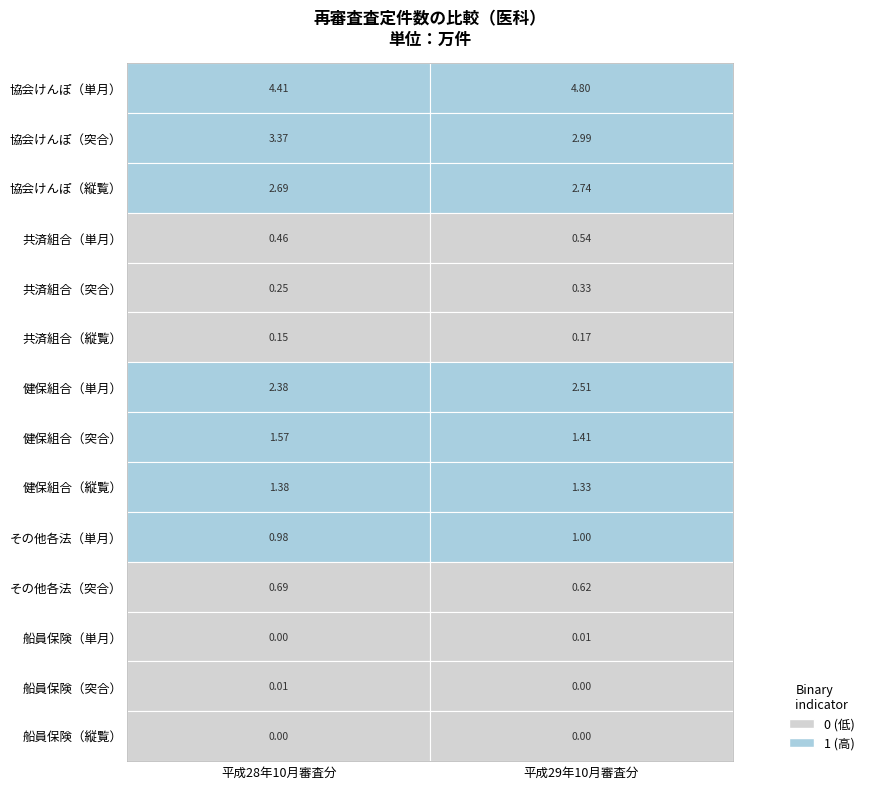

What is the difference between the 協会けんぽ（突合） values at 平成29年10月審査分 and 平成28年10月審査分?

0.4